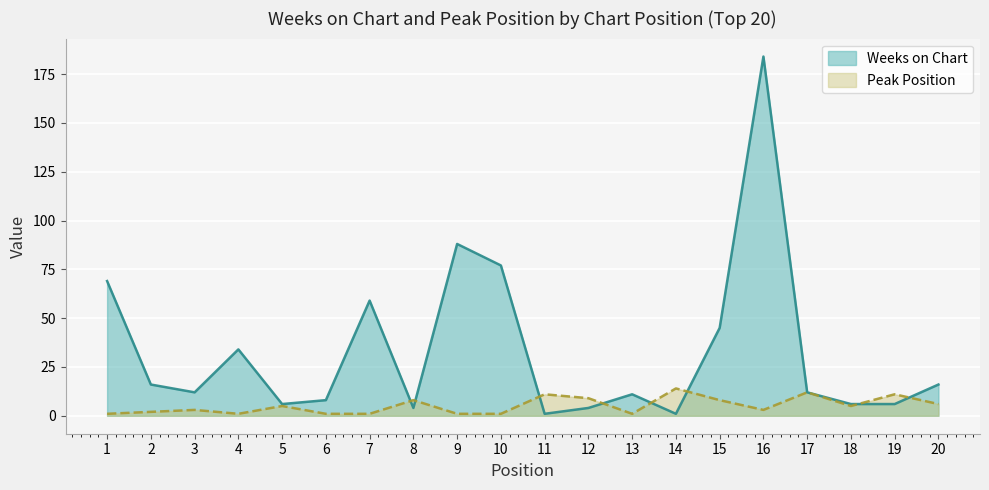

What are all the series names shown in the legend?

Weeks on Chart, Peak Position